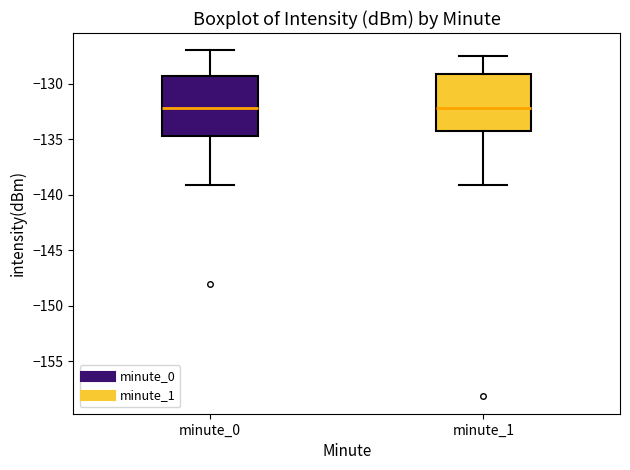

Reading left to right, read every box against the y-axis: the position of its median line, the range the box covers, and the ends of its whiskers. The values are not printed on the chart, so give them approximately, as read against the axis.

minute_0: median -132.0, box -134.5 to -129.5, whiskers -139.0 to -127.0
minute_1: median -132.0, box -134.5 to -129.0, whiskers -139.0 to -127.5